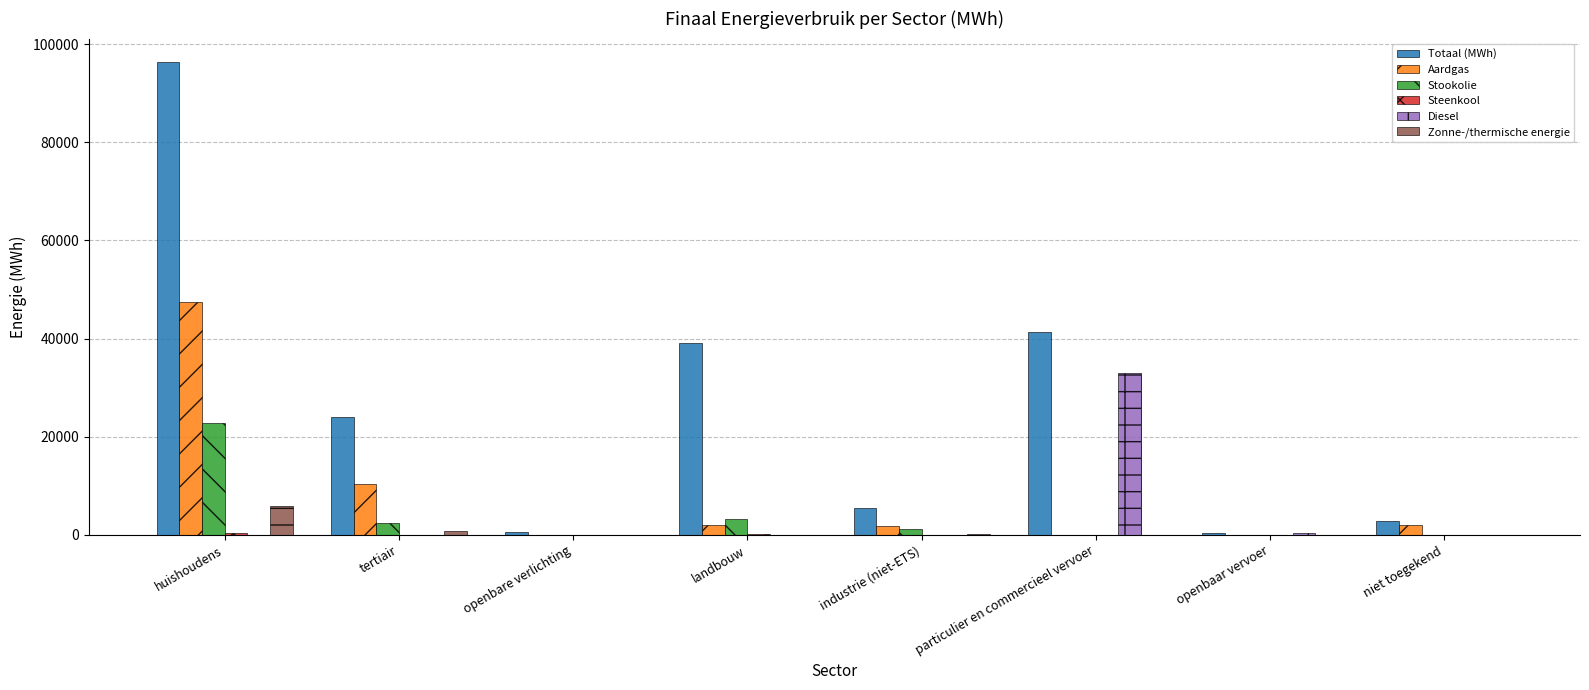

Is the value of Aardgas at tertiair greater than the value of Diesel at openbare verlichting?

Yes